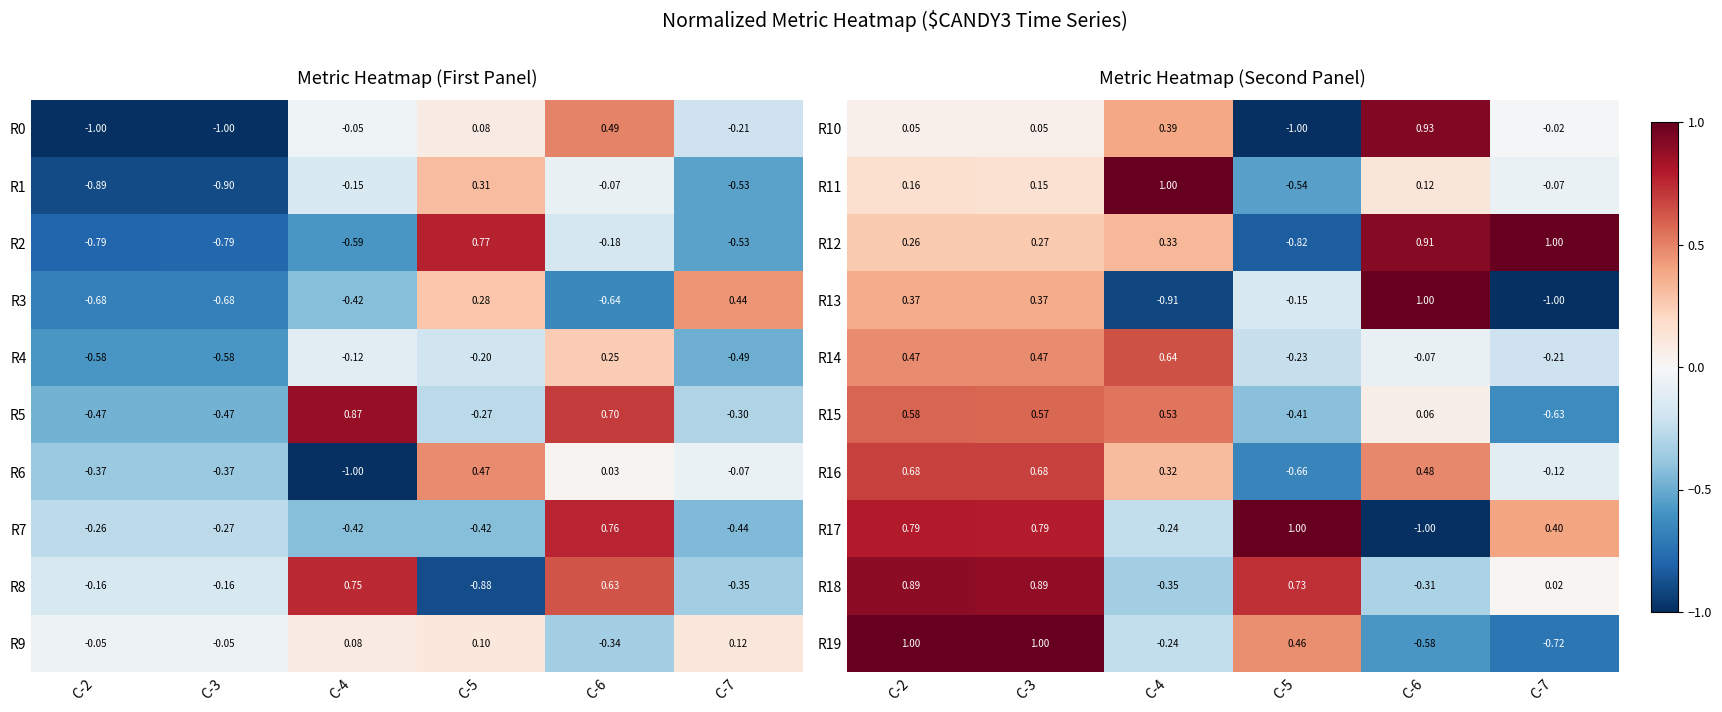

Is the value of R12 at C-5 greater than the value of R10 at C-4?

No